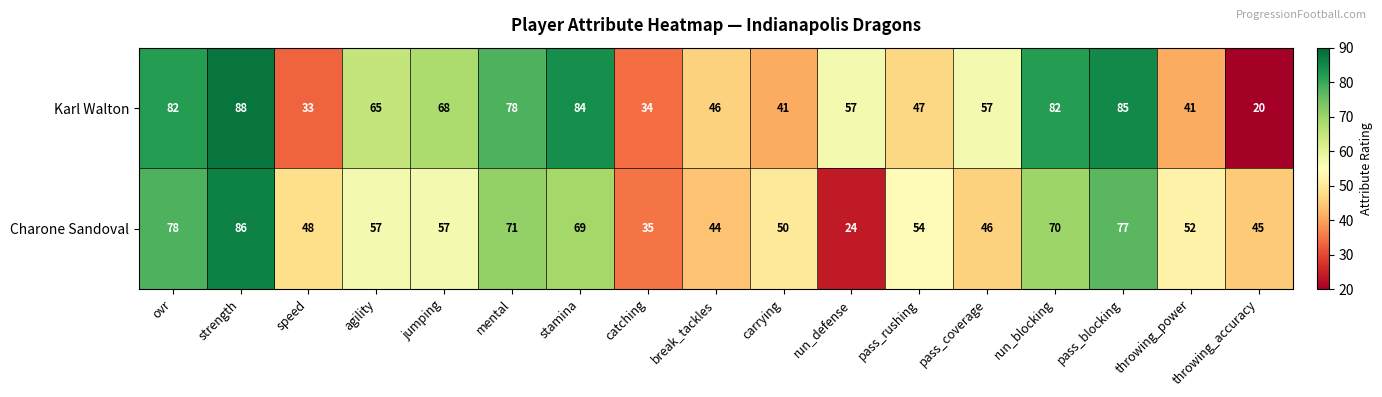

Which series has the widest spread of values?

Karl Walton